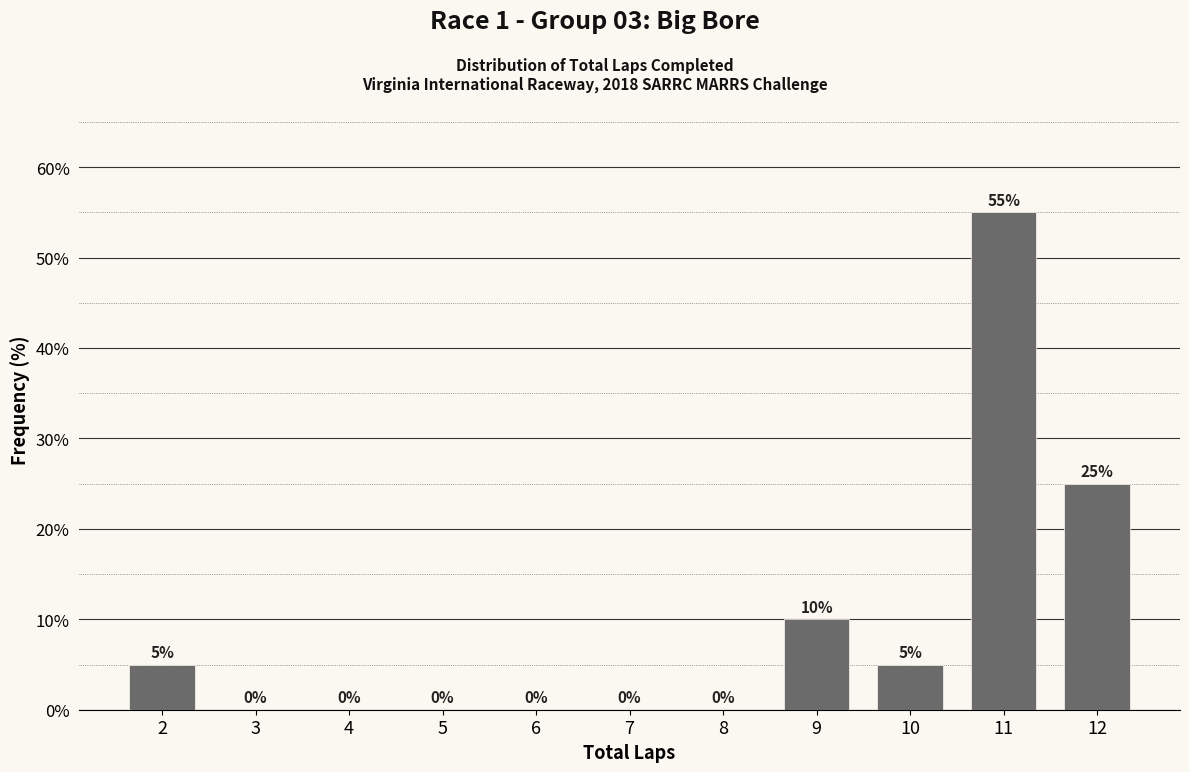

Reading left to right, extract all data points from this chart.

2=5.0	3=0.0	4=0.0	5=0.0	6=0.0	7=0.0	8=0.0	9=10.0	10=5.0	11=55.0	12=25.0